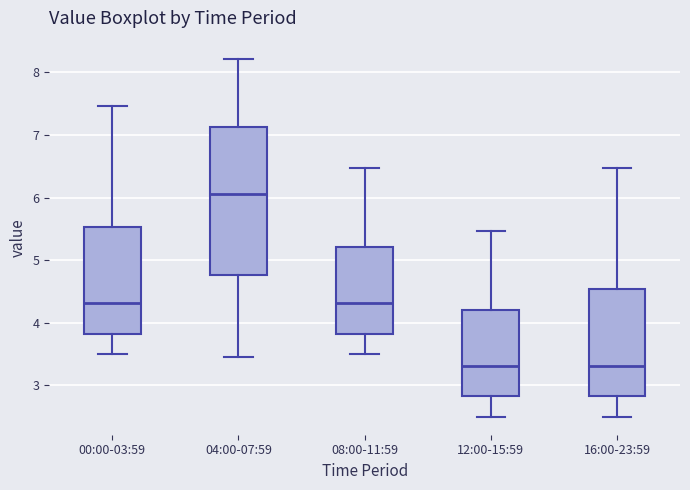

Reading left to right, transcribe this box plot: for each box, give where its median line is, the range the box spans, and where its two whiskers end, as read against the y-axis. The values are not printed on the chart, so give them approximately, as read against the axis.

00:00-03:59: median 4.3, box 3.8 to 5.5, whiskers 3.5 to 7.5
04:00-07:59: median 6.1, box 4.8 to 7.1, whiskers 3.5 to 8.2
08:00-11:59: median 4.3, box 3.8 to 5.2, whiskers 3.5 to 6.5
12:00-15:59: median 3.3, box 2.8 to 4.2, whiskers 2.5 to 5.5
16:00-23:59: median 3.3, box 2.8 to 4.5, whiskers 2.5 to 6.5